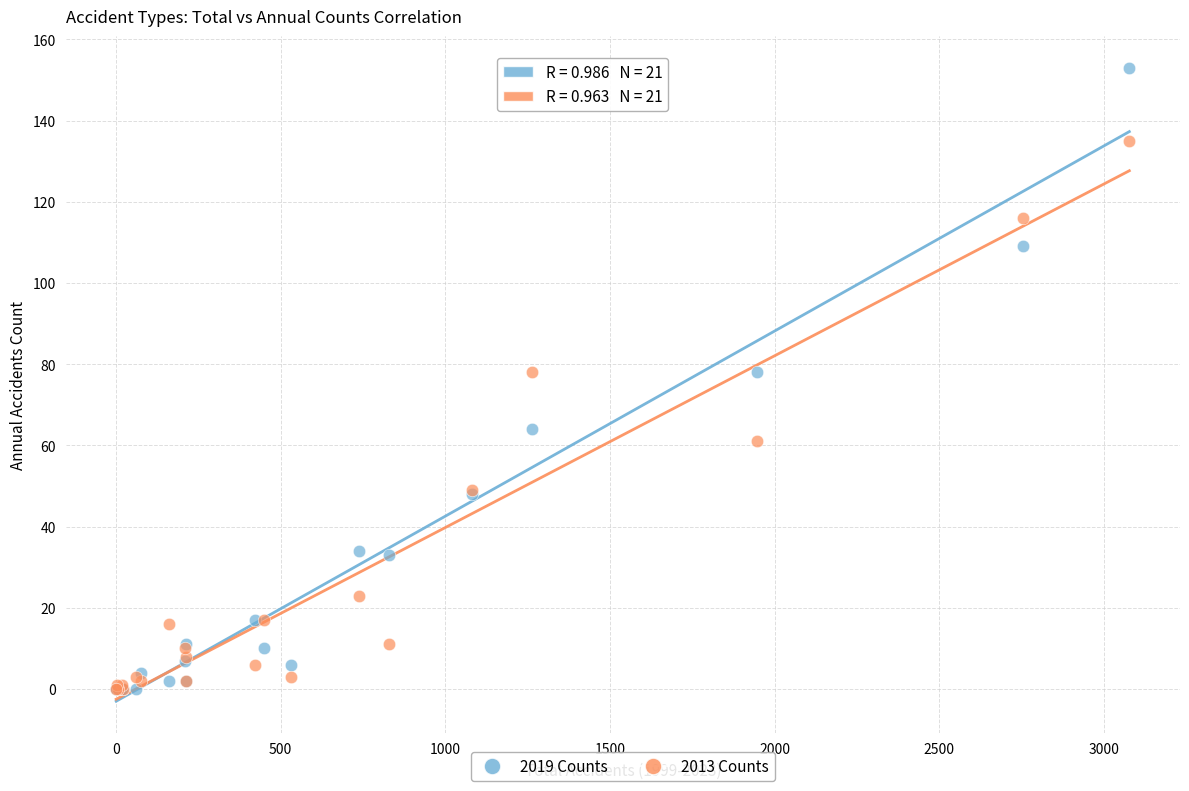

In the 2013 Counts series, what Y value is closest to 67?

61